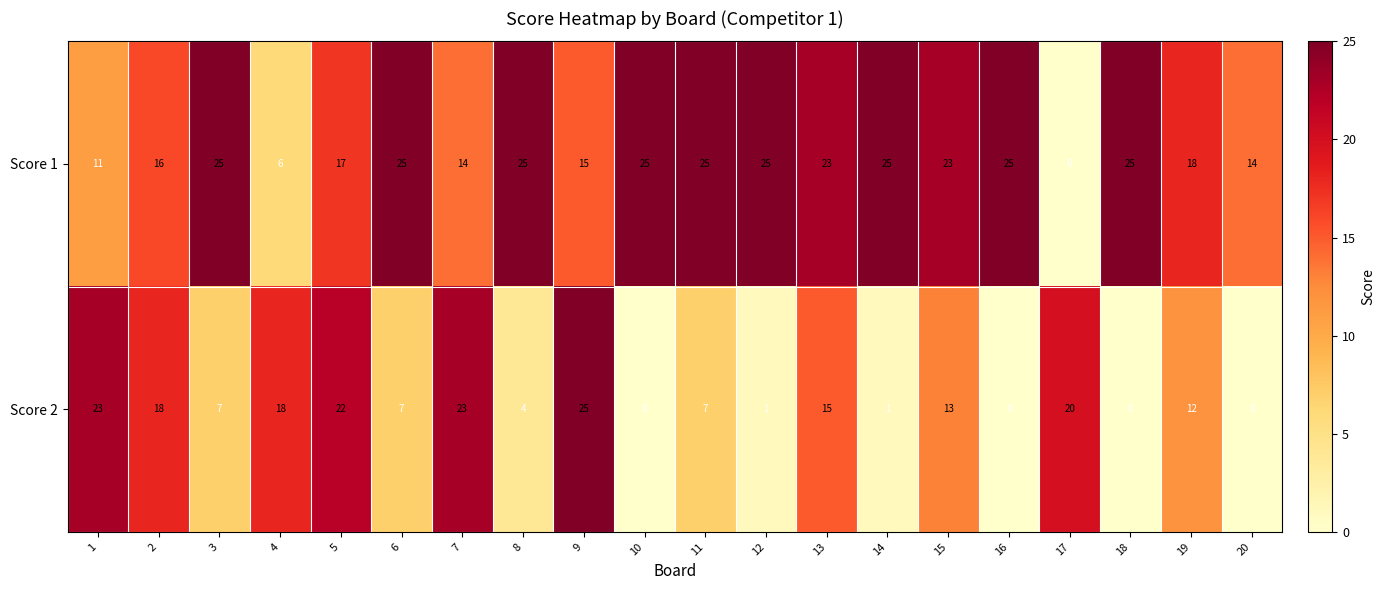

At 18, list the series in order from largest to smallest.

Score 1, Score 2